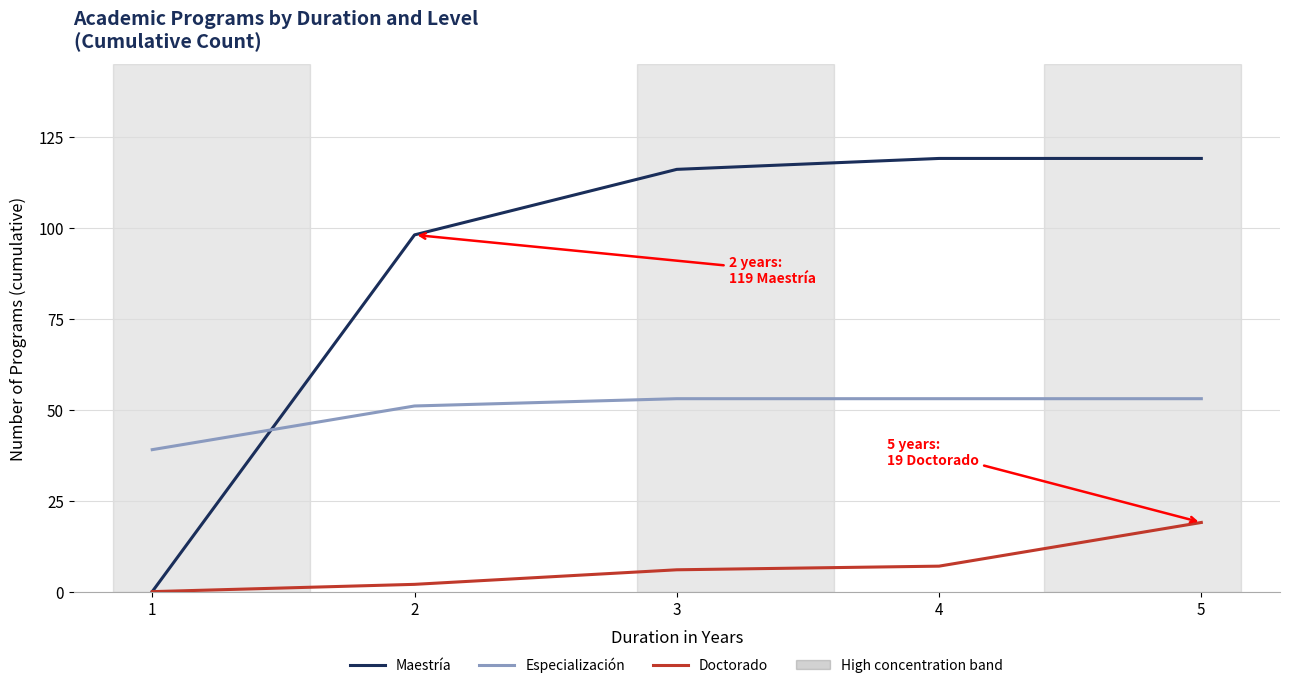

At which category is the sum across all series the highest?

5